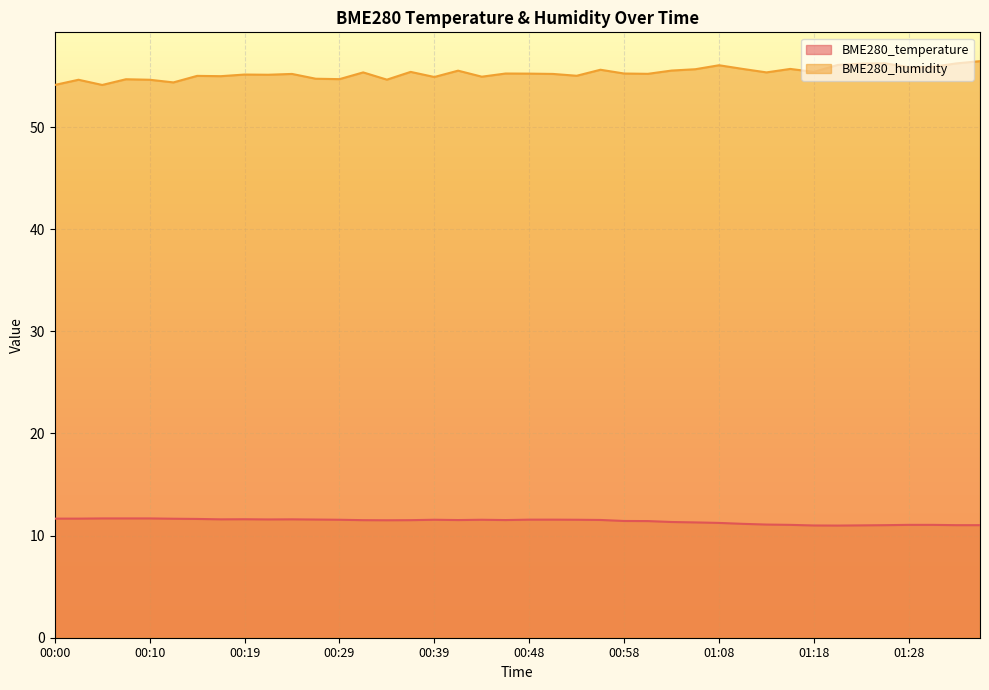

Reading left to right, what are all the values shown in this chart?

BME280_temperature: 00:00=11.7	00:02=11.7	00:05=11.7	00:07=11.7	00:10=11.7	00:12=11.7	00:15=11.6	00:17=11.6	00:19=11.6	00:22=11.6	00:24=11.6	00:27=11.6	00:29=11.6	00:31=11.5	00:34=11.5	00:36=11.5	00:39=11.6	00:41=11.5	00:44=11.6	00:46=11.5	00:48=11.6	00:51=11.6	00:53=11.6	00:56=11.5	00:58=11.4	01:01=11.4	01:03=11.3	01:06=11.3	01:08=11.2	01:11=11.2	01:13=11.1	01:15=11.1	01:18=11.0	01:20=11.0	01:23=11.0	01:25=11.0	01:28=11.1	01:30=11.1	01:32=11.0	01:35=11.0
BME280_humidity: 00:00=54.1	00:02=54.6	00:05=54.1	00:07=54.7	00:10=54.6	00:12=54.4	00:15=55.0	00:17=55.0	00:19=55.1	00:22=55.1	00:24=55.2	00:27=54.7	00:29=54.7	00:31=55.4	00:34=54.6	00:36=55.4	00:39=54.9	00:41=55.5	00:44=54.9	00:46=55.2	00:48=55.2	00:51=55.2	00:53=55.0	00:56=55.6	00:58=55.2	01:01=55.2	01:03=55.5	01:06=55.7	01:08=56.0	01:11=55.7	01:13=55.4	01:15=55.7	01:18=55.4	01:20=56.1	01:23=56.2	01:25=56.2	01:28=55.9	01:30=55.9	01:32=56.2	01:35=56.5